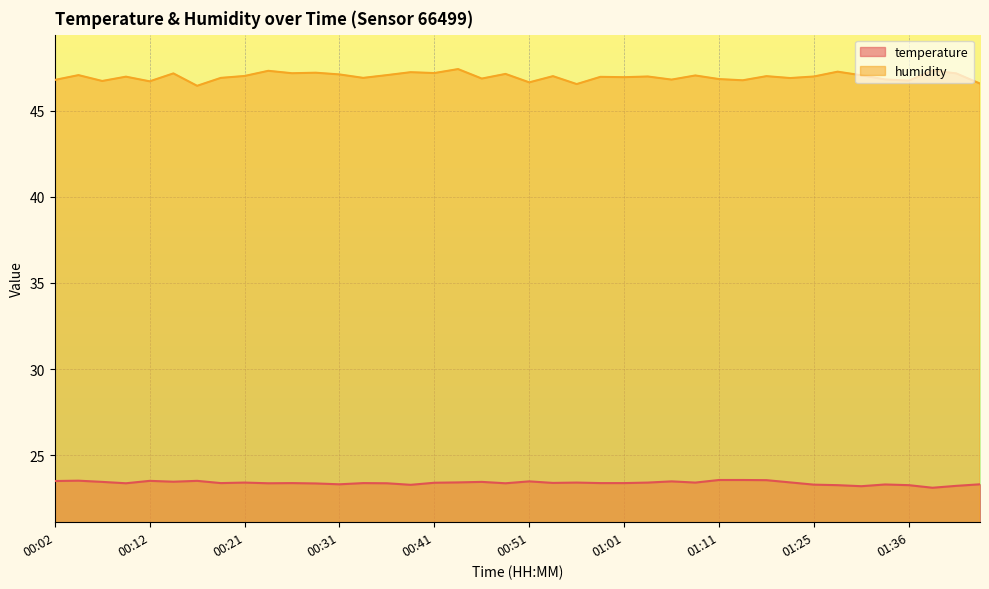

What is the minimum value shown in the chart?

23.1